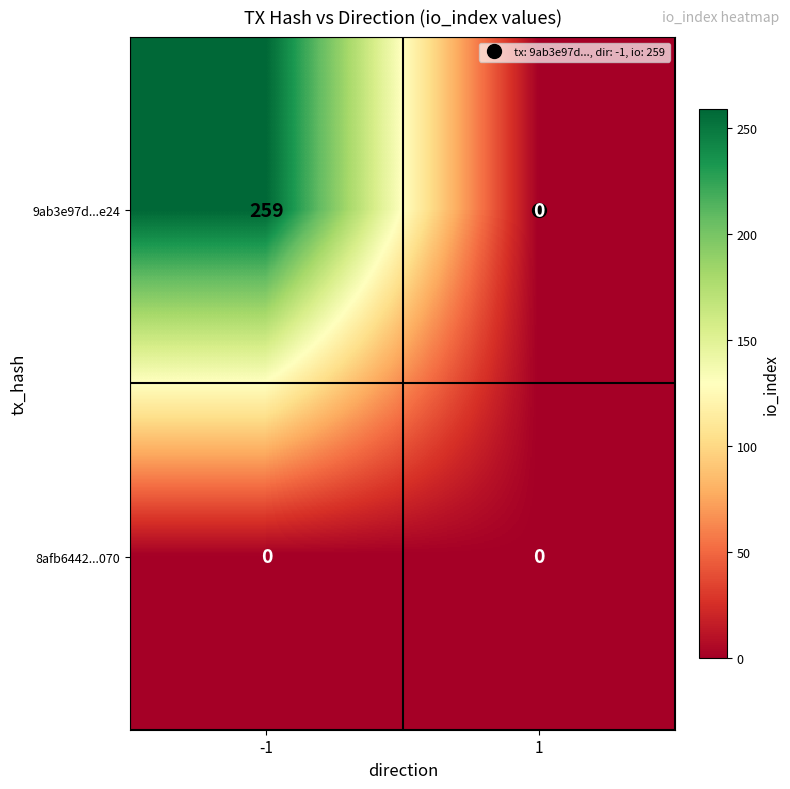

Rank the series at -1 from highest to lowest value.

9ab3e97d...e24, 8afb6442...070